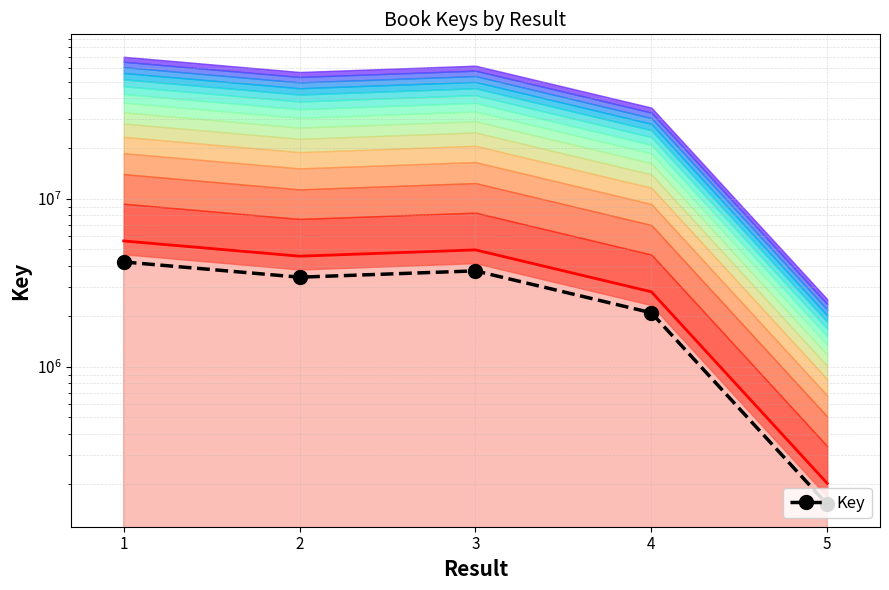

Count the number of values greater than 3418980.

3